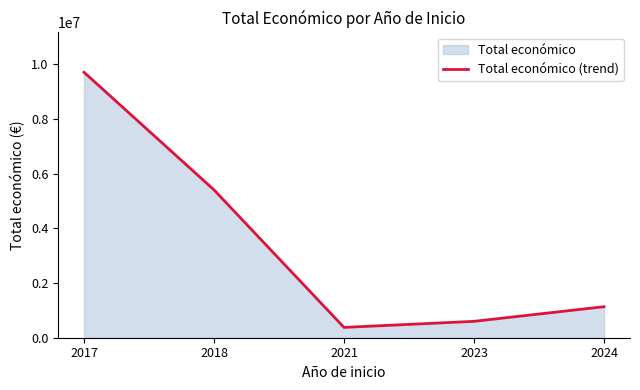

What is the difference between the values at 2024 and 2023?

536100